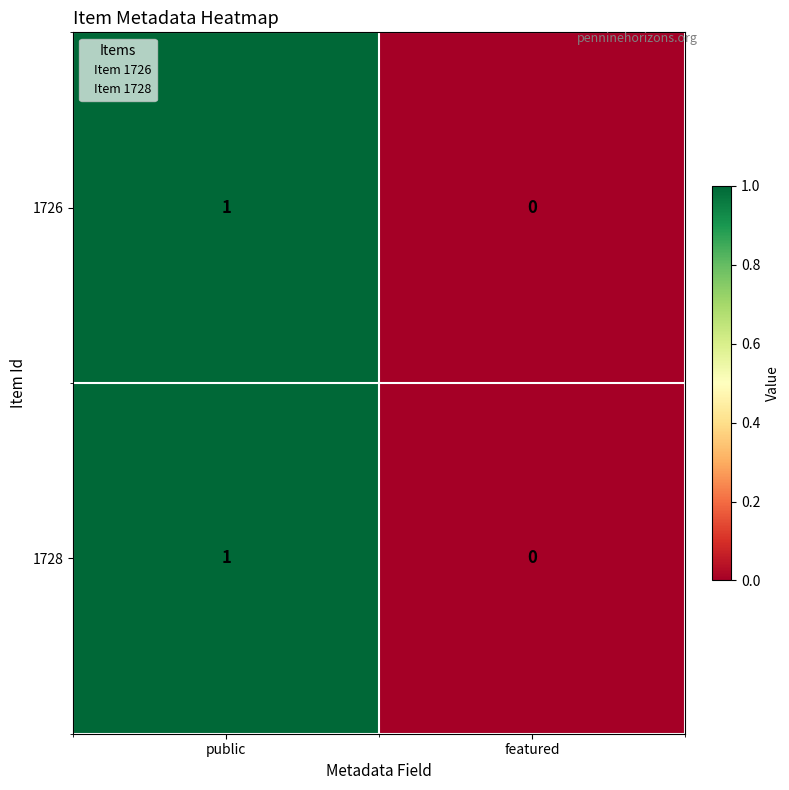

List the labels in order of 1726 value, largest first.

public, featured